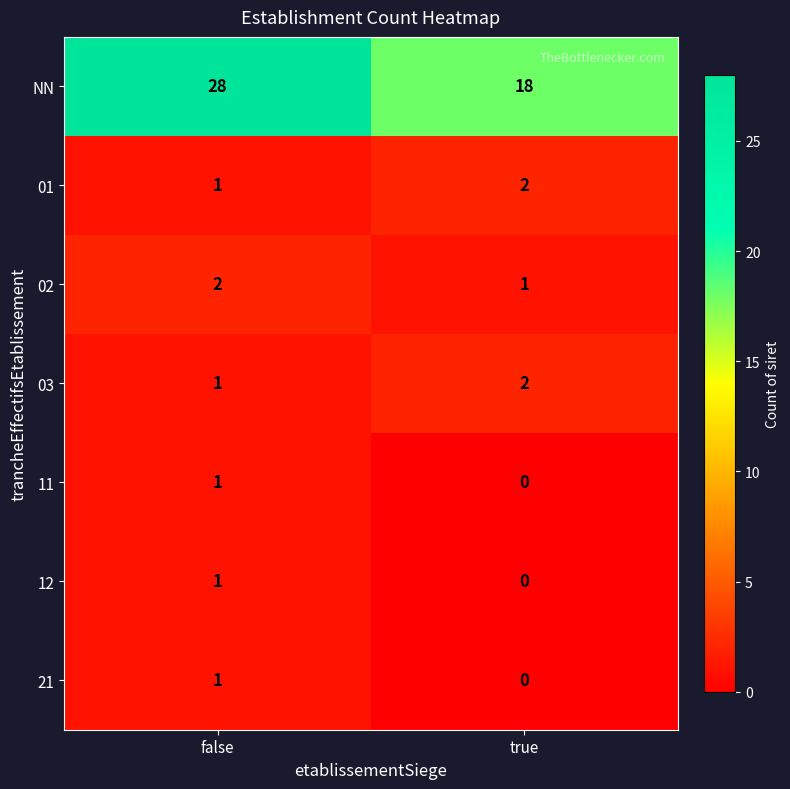

How many data points does each series have?

2